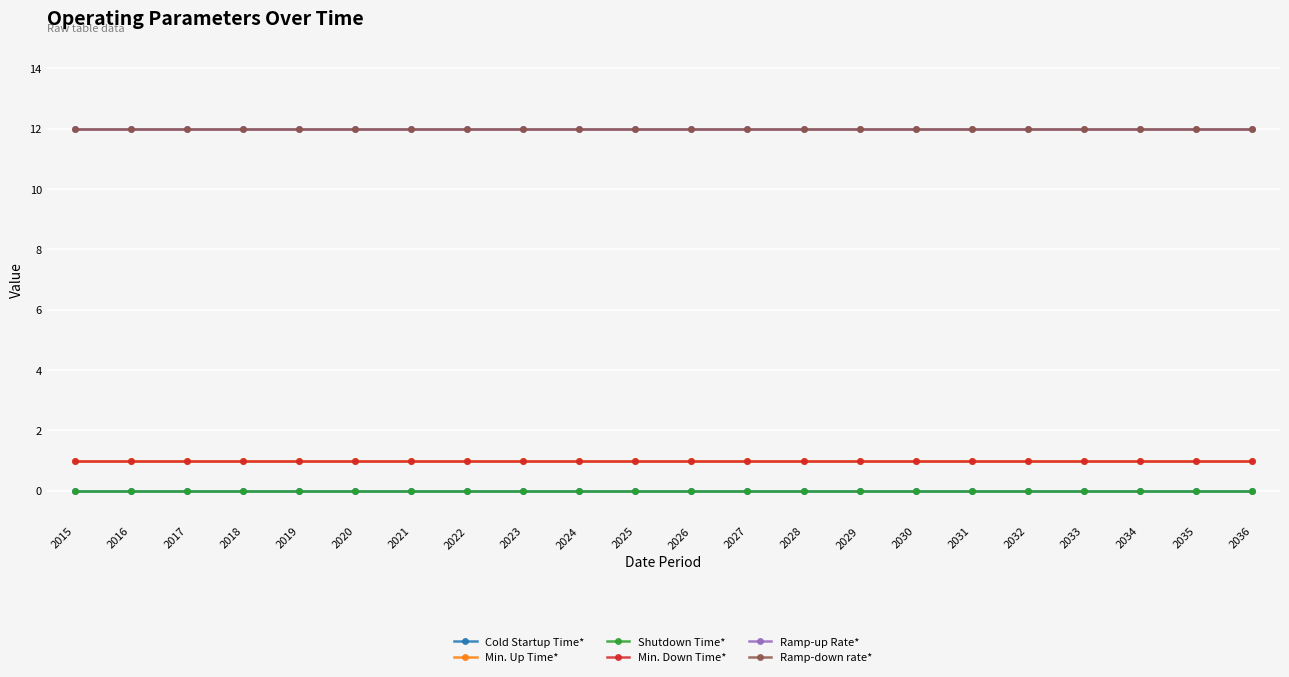

The Ramp-up Rate* series shows 6 at 2031. True or false?

False